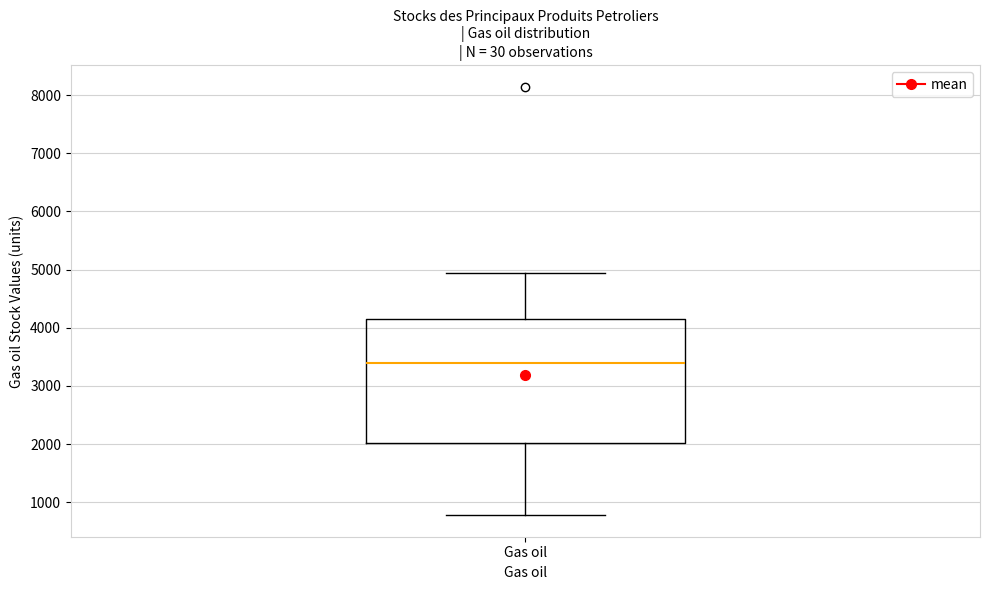

Read this box plot against the y-axis: the position of the median line, the range covered by the box, and the ends of both whiskers. The values are not printed on the chart, so give them approximately, as read against the axis.

median 3400, box 2000 to 4200, whiskers 800 to 4900